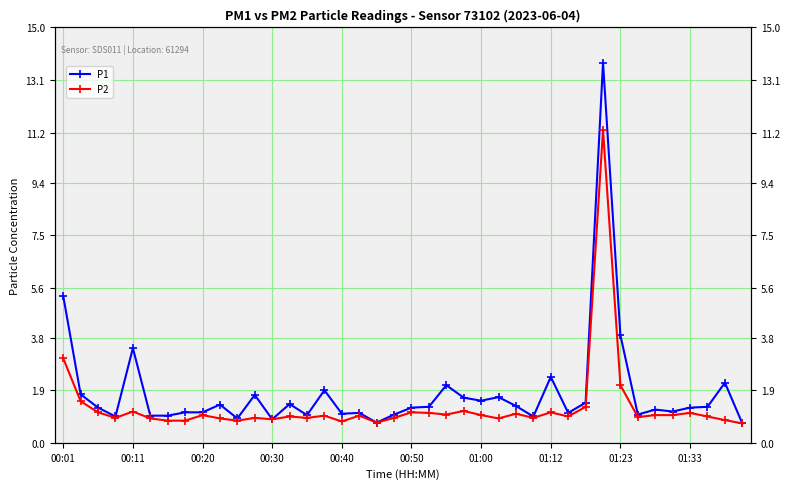

True or false: P1 and P2 intersect in this chart.

False